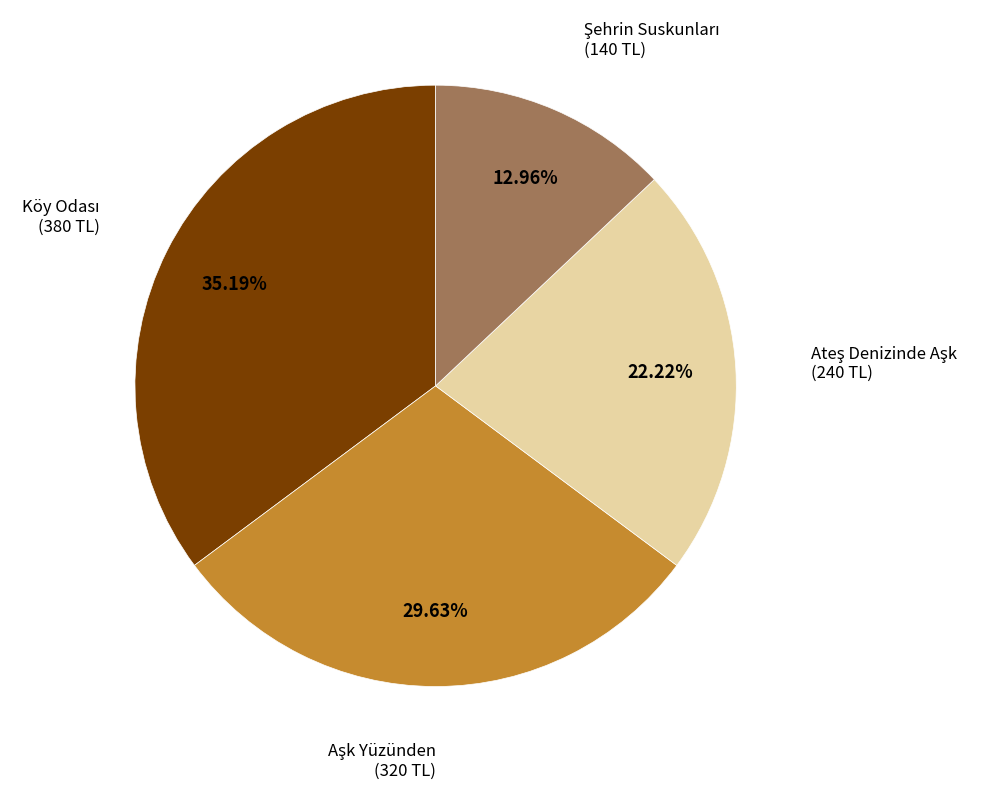

To the nearest percent, what is the average slice percentage?

25%